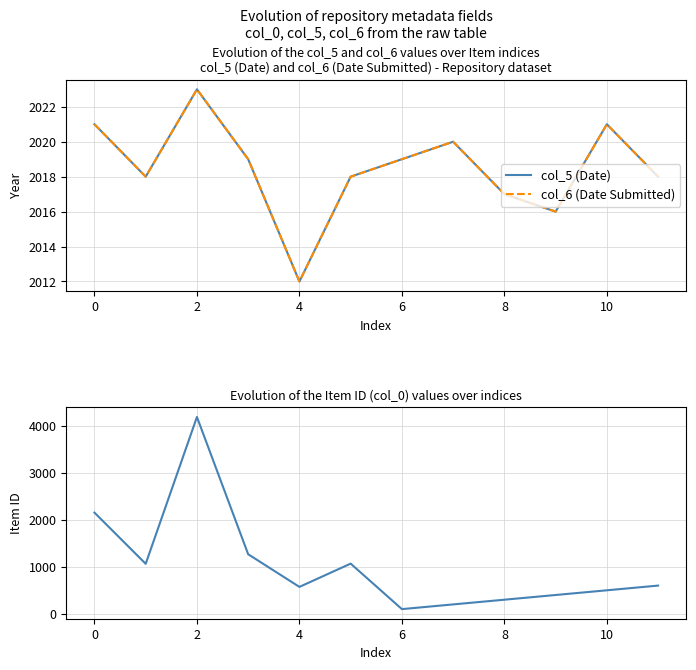

At which category is the sum across all series the highest?

2